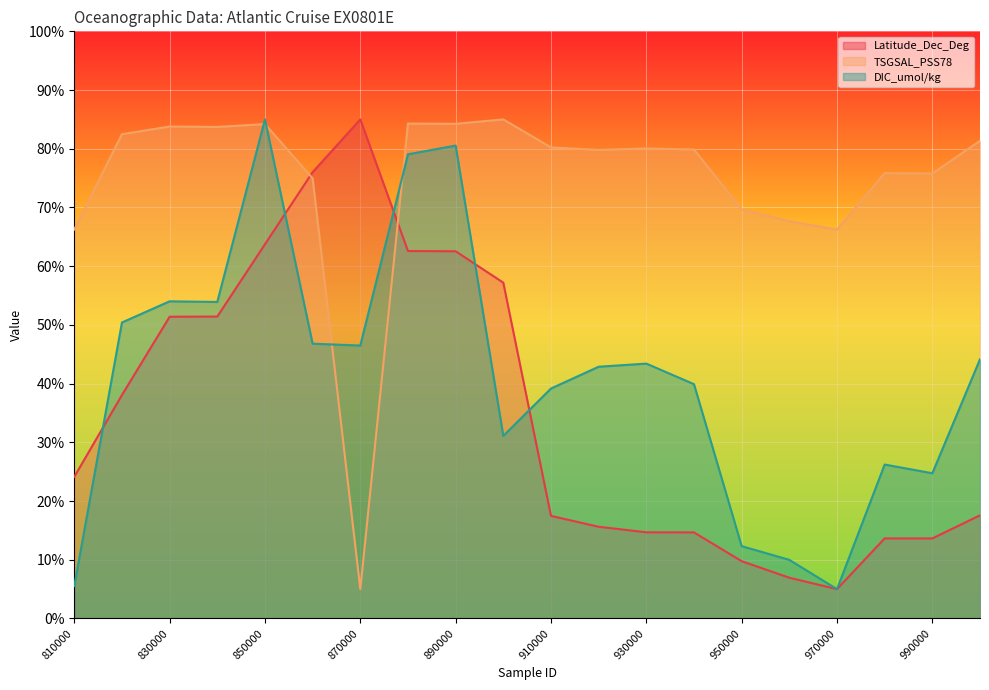

After their last crossing, which series has the higher values: Latitude_Dec_Deg or TSGSAL_PSS78?

TSGSAL_PSS78